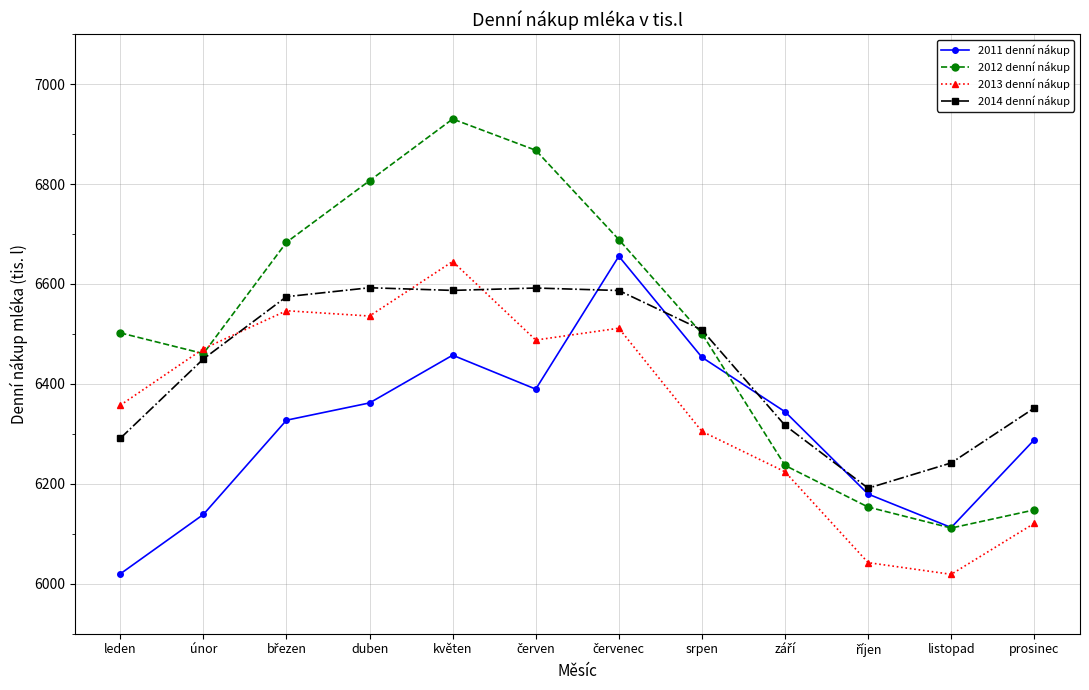

Which series has the largest range (max minus min)?

2012 denní nákup